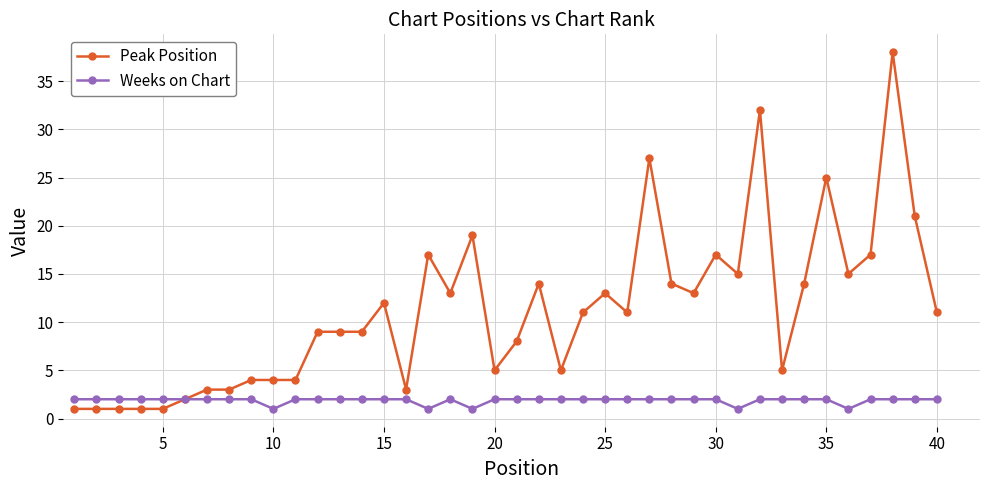

True or false: Peak Position has more than 0 points higher than both neighbors.

True